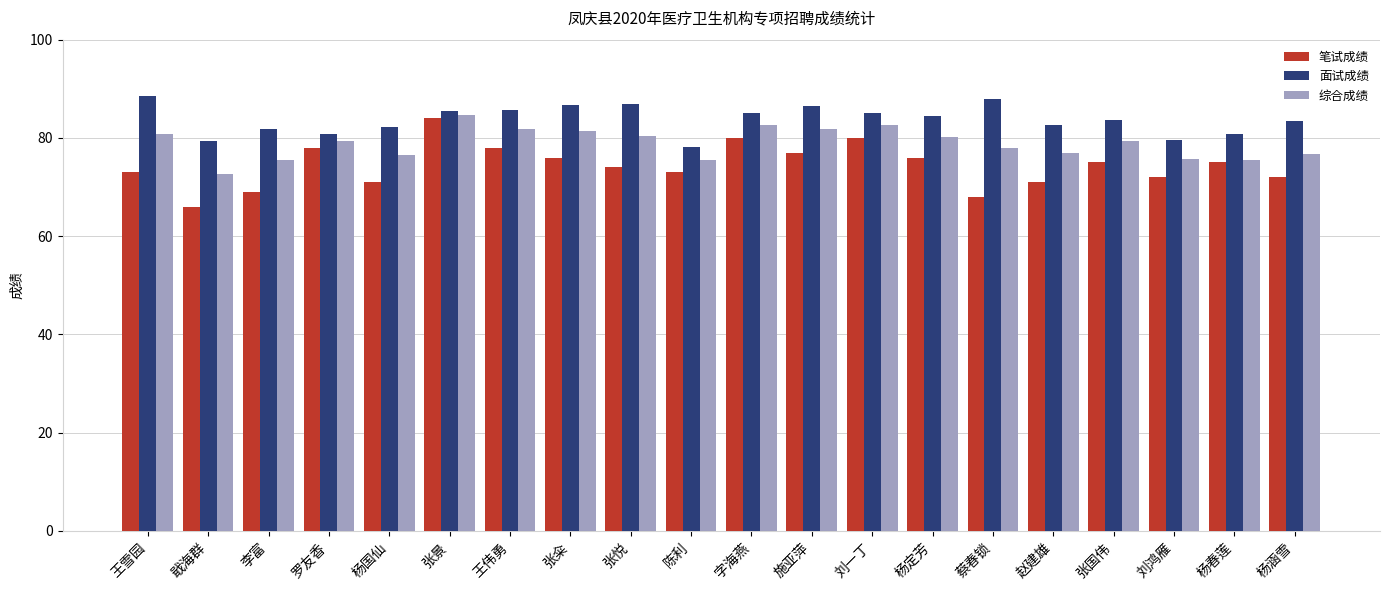

Where does the 综合成绩 series first go above 79?

王雪园